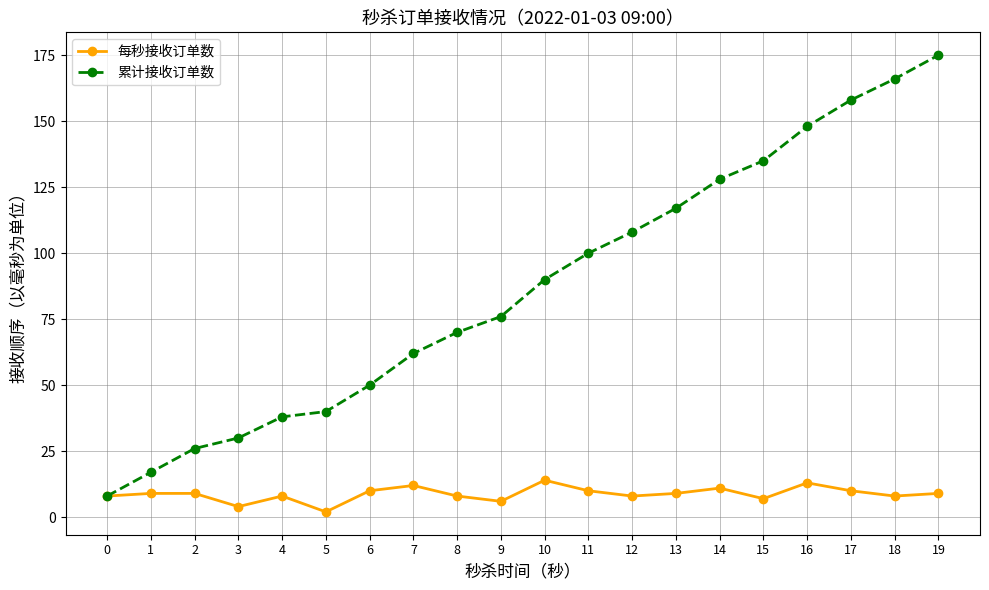

At which category does the chart reach its minimum across all series?

5